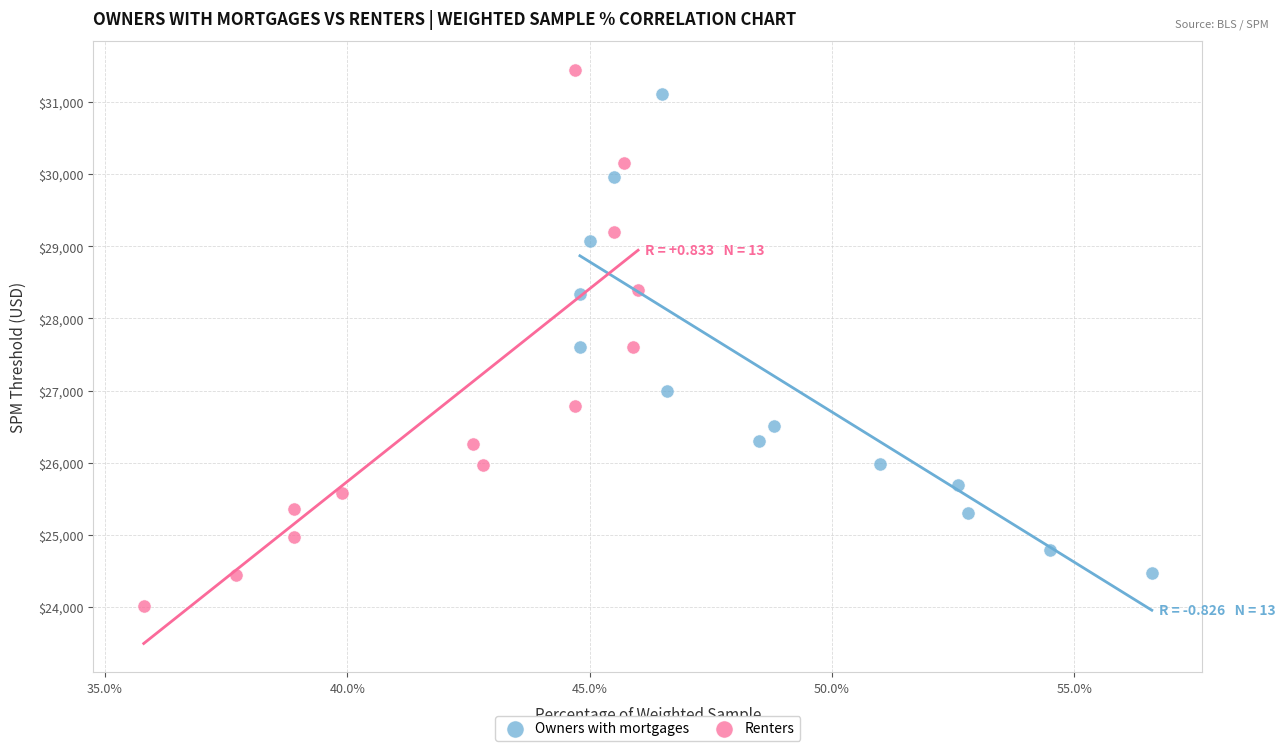

Which series contains the lowest Y value?

Renters